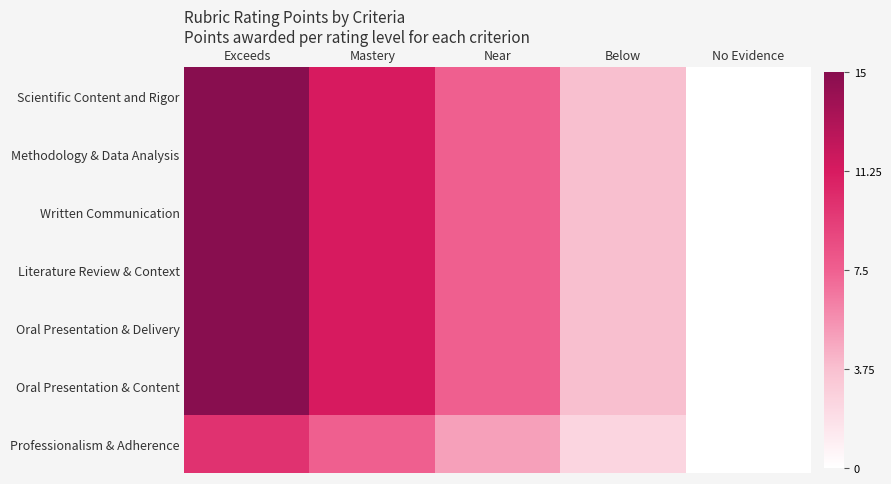

Reading right to left, what are all the values shown in this chart?

Scientific Content and Rigor: No Evidence=0.0	Below=3.8	Near=7.5	Mastery=11.2	Exceeds=15.0
Methodology & Data Analysis: No Evidence=0.0	Below=3.8	Near=7.5	Mastery=11.2	Exceeds=15.0
Written Communication: No Evidence=0.0	Below=3.8	Near=7.5	Mastery=11.2	Exceeds=15.0
Literature Review & Context: No Evidence=0.0	Below=3.8	Near=7.5	Mastery=11.2	Exceeds=15.0
Oral Presentation & Delivery: No Evidence=0.0	Below=3.8	Near=7.5	Mastery=11.2	Exceeds=15.0
Oral Presentation & Content: No Evidence=0.0	Below=3.8	Near=7.5	Mastery=11.2	Exceeds=15.0
Professionalism & Adherence: No Evidence=0.0	Below=2.5	Near=5.0	Mastery=7.5	Exceeds=10.0